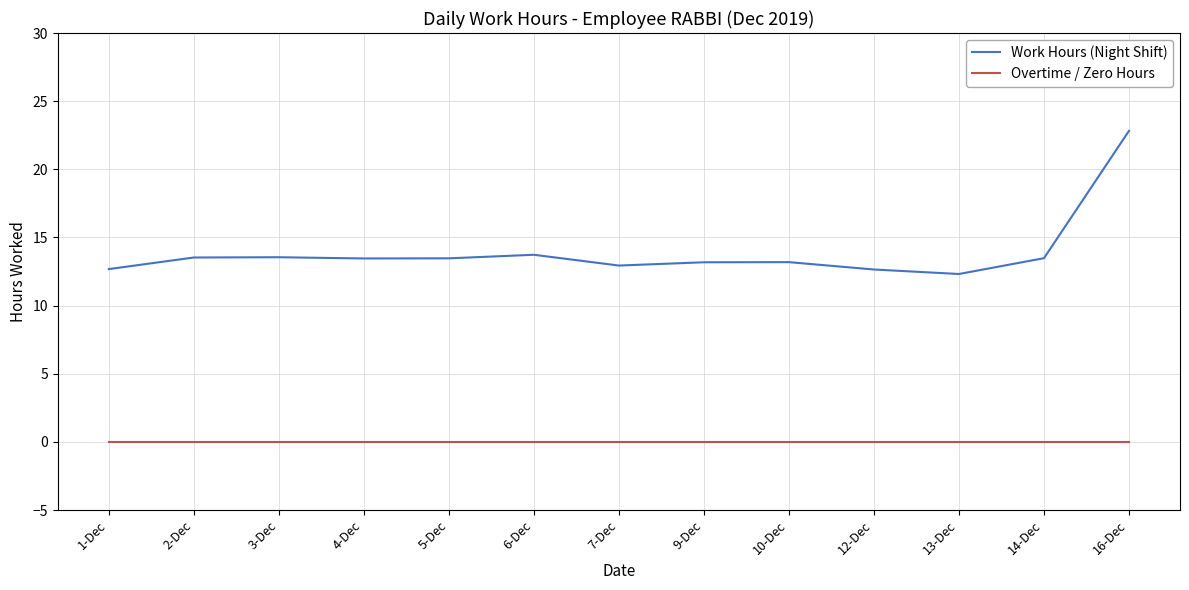

Is the value of Work Hours (Night Shift) at 1-Dec greater than the value of Overtime / Zero Hours at 6-Dec?

Yes